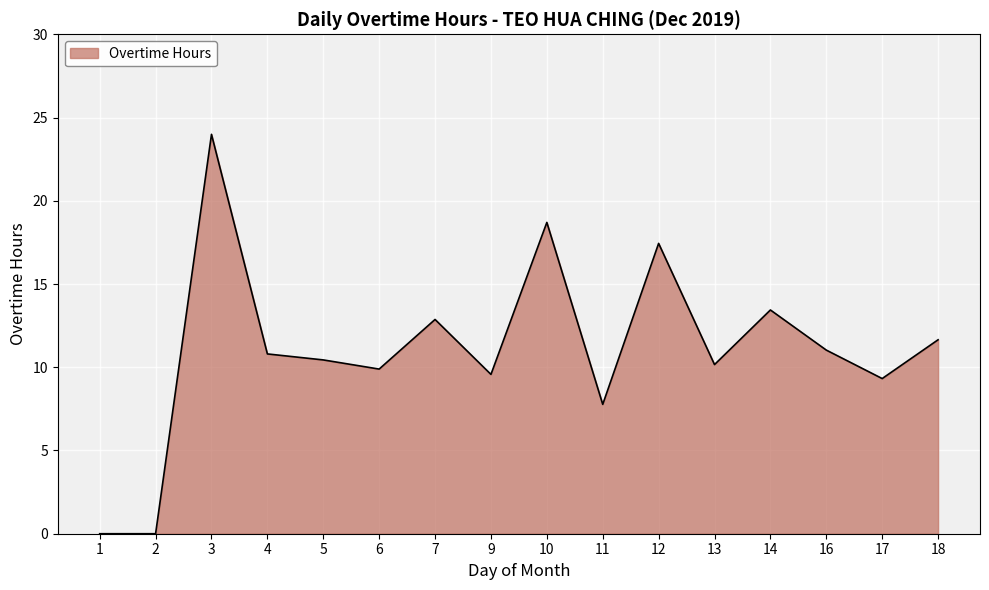

True or false: the data shows 18.0 at 7.

False